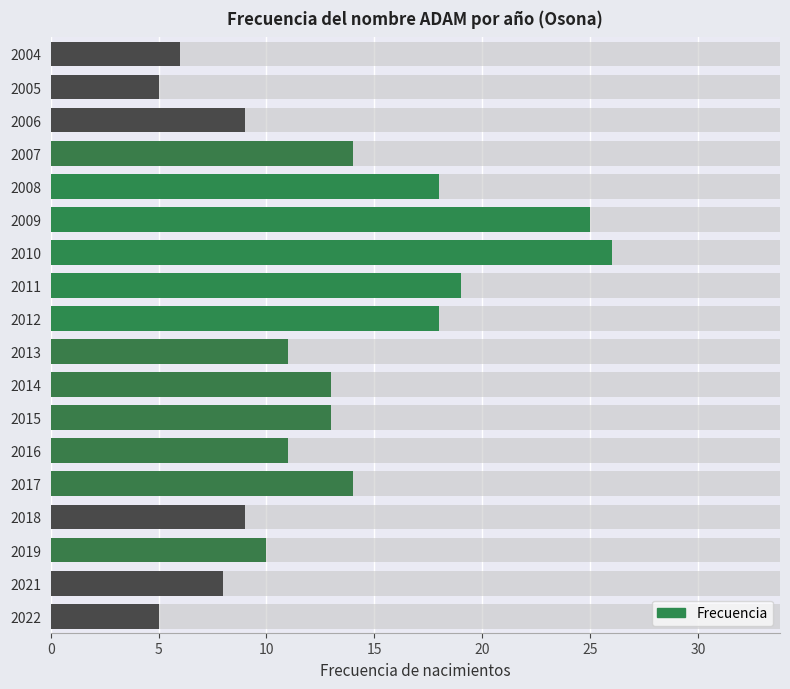

The chart shows a value of 10 at 2019. True or false?

True